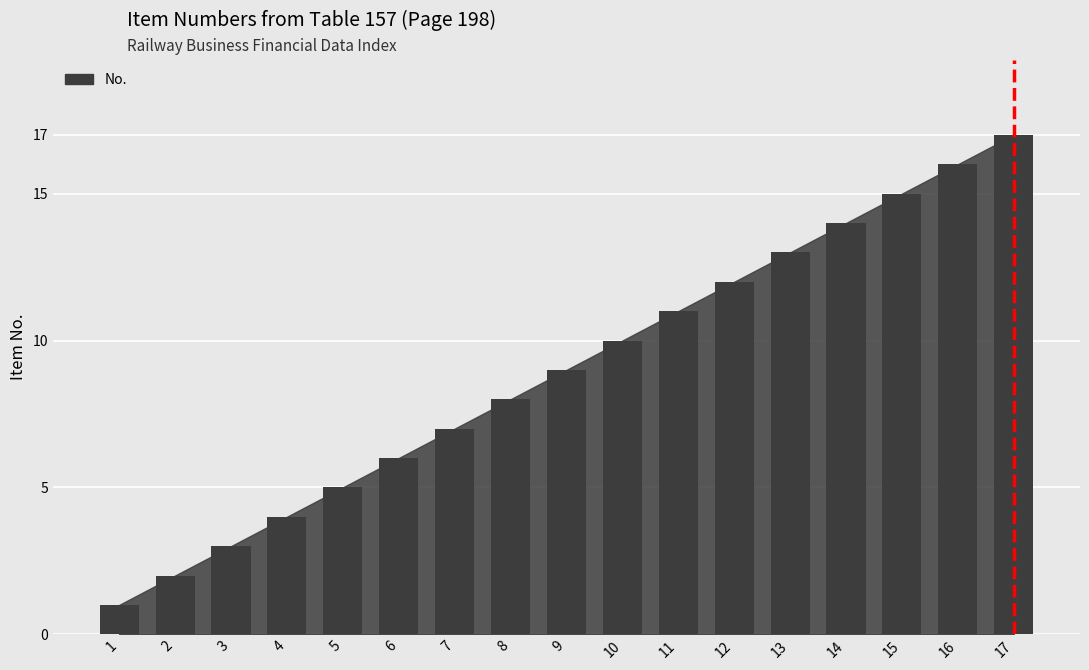

Approximately how many times larger is the value at 17 compared to 4?

4.2